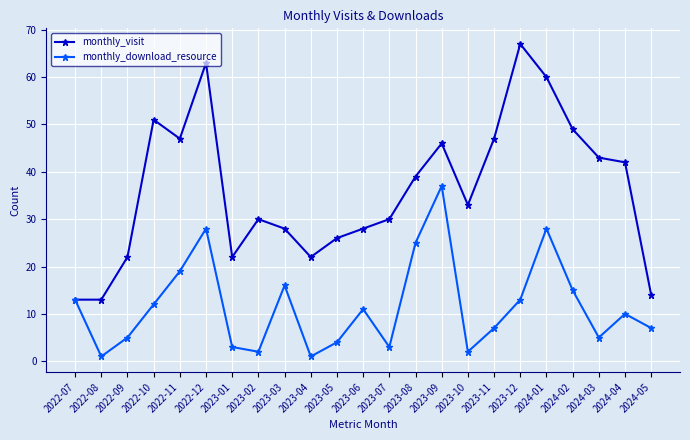

How many lines are shown in the chart?

2